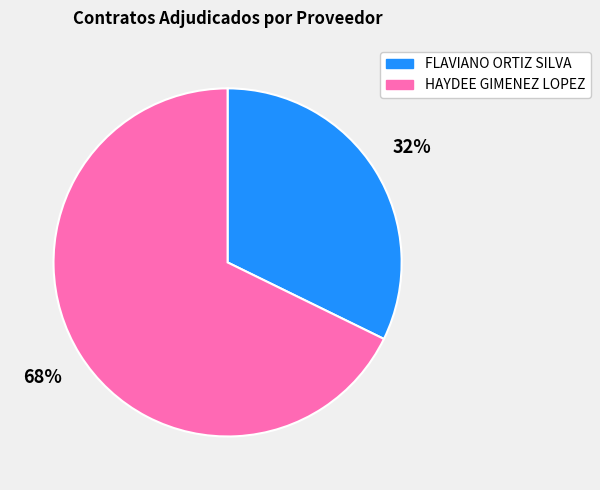

Which category has the smallest portion of the pie?

FLAVIANO ORTIZ SILVA